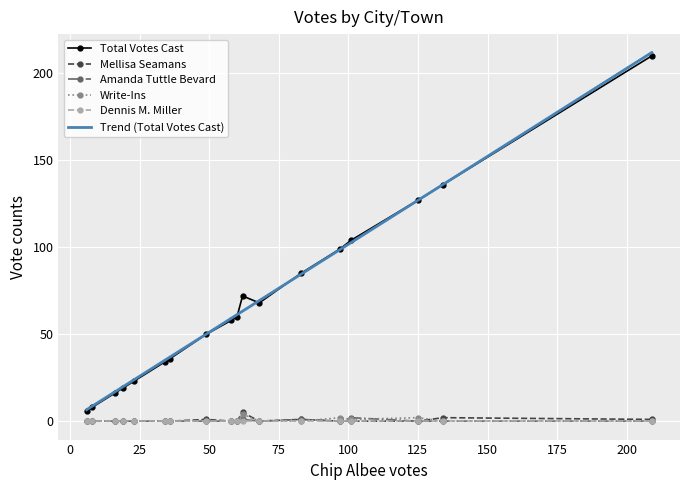

What is the difference between the maximum and second lowest values in the Amanda Tuttle Bevard series?

2.0